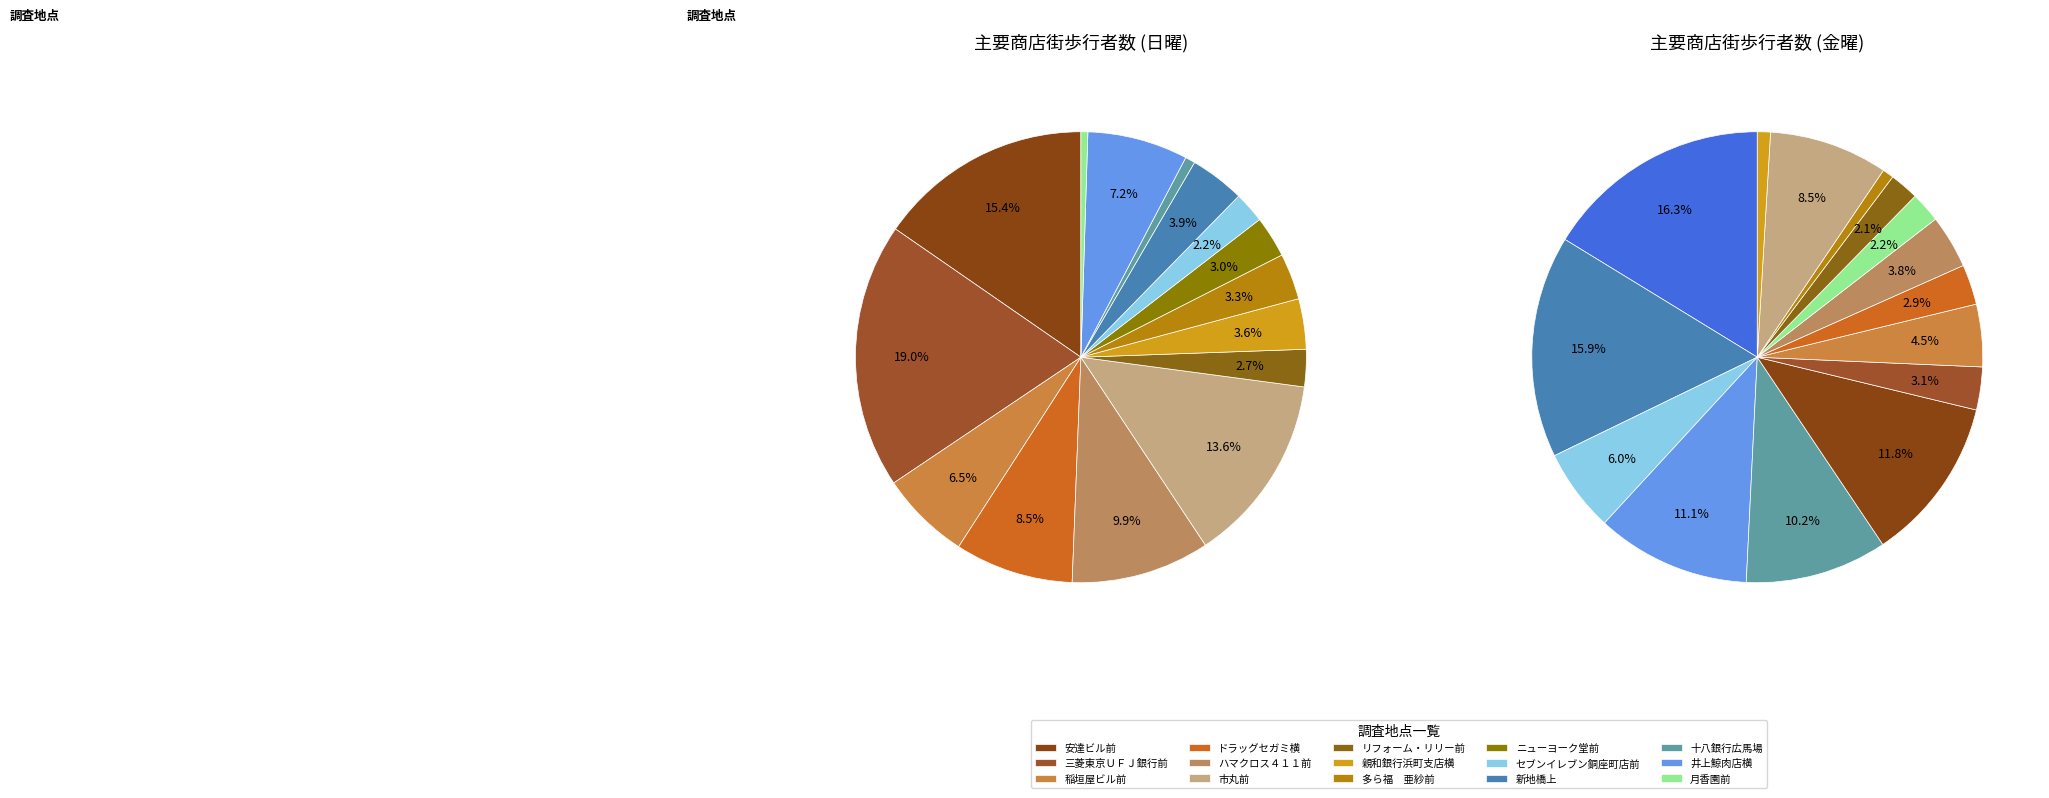

How many segments does this pie chart have?

15